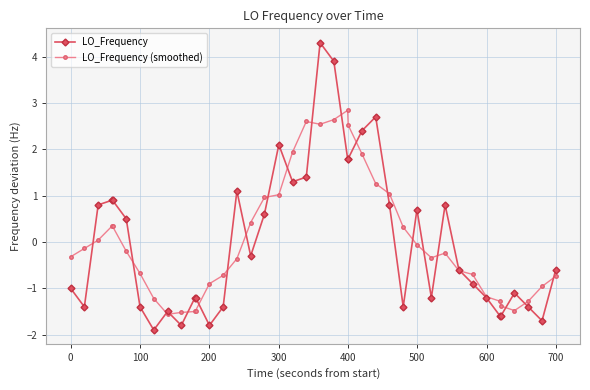

What is the difference between the maximum and minimum values in the LO_Frequency (smoothed) series?

4.4